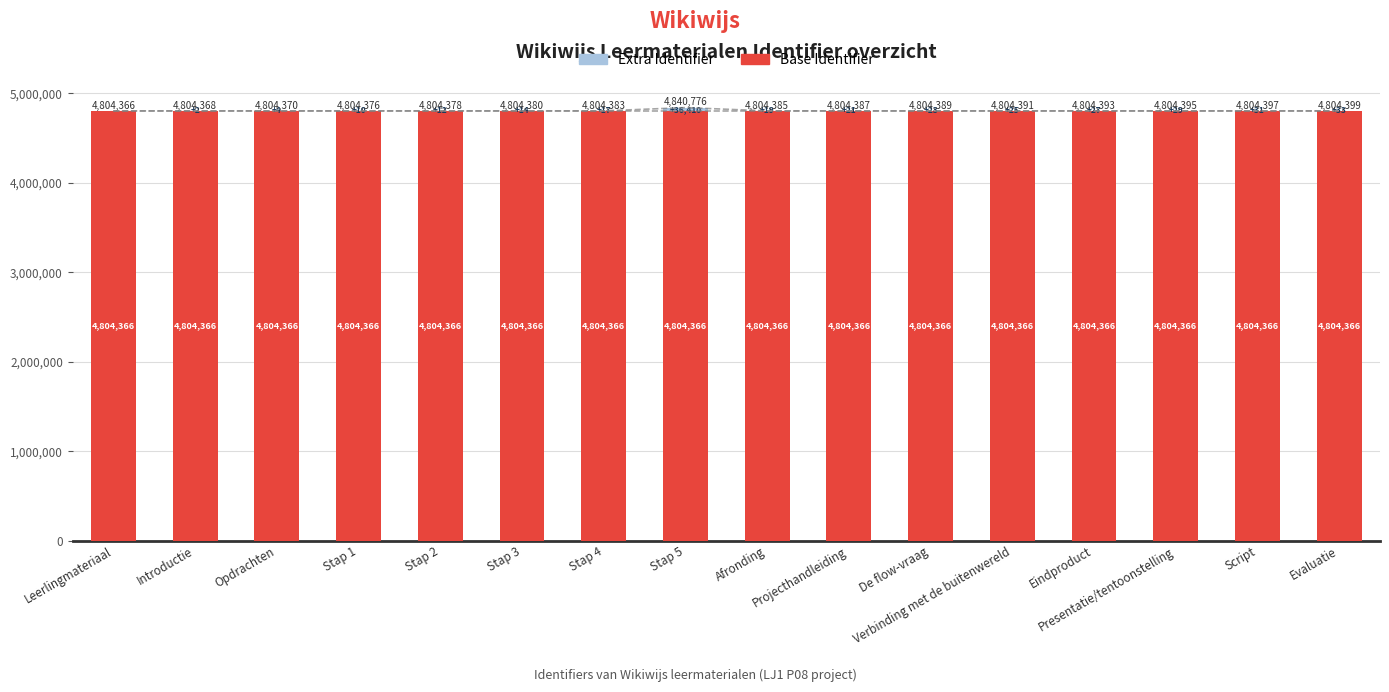

What is the sum of the Extra Identifier values at Script and Stap 3?

45